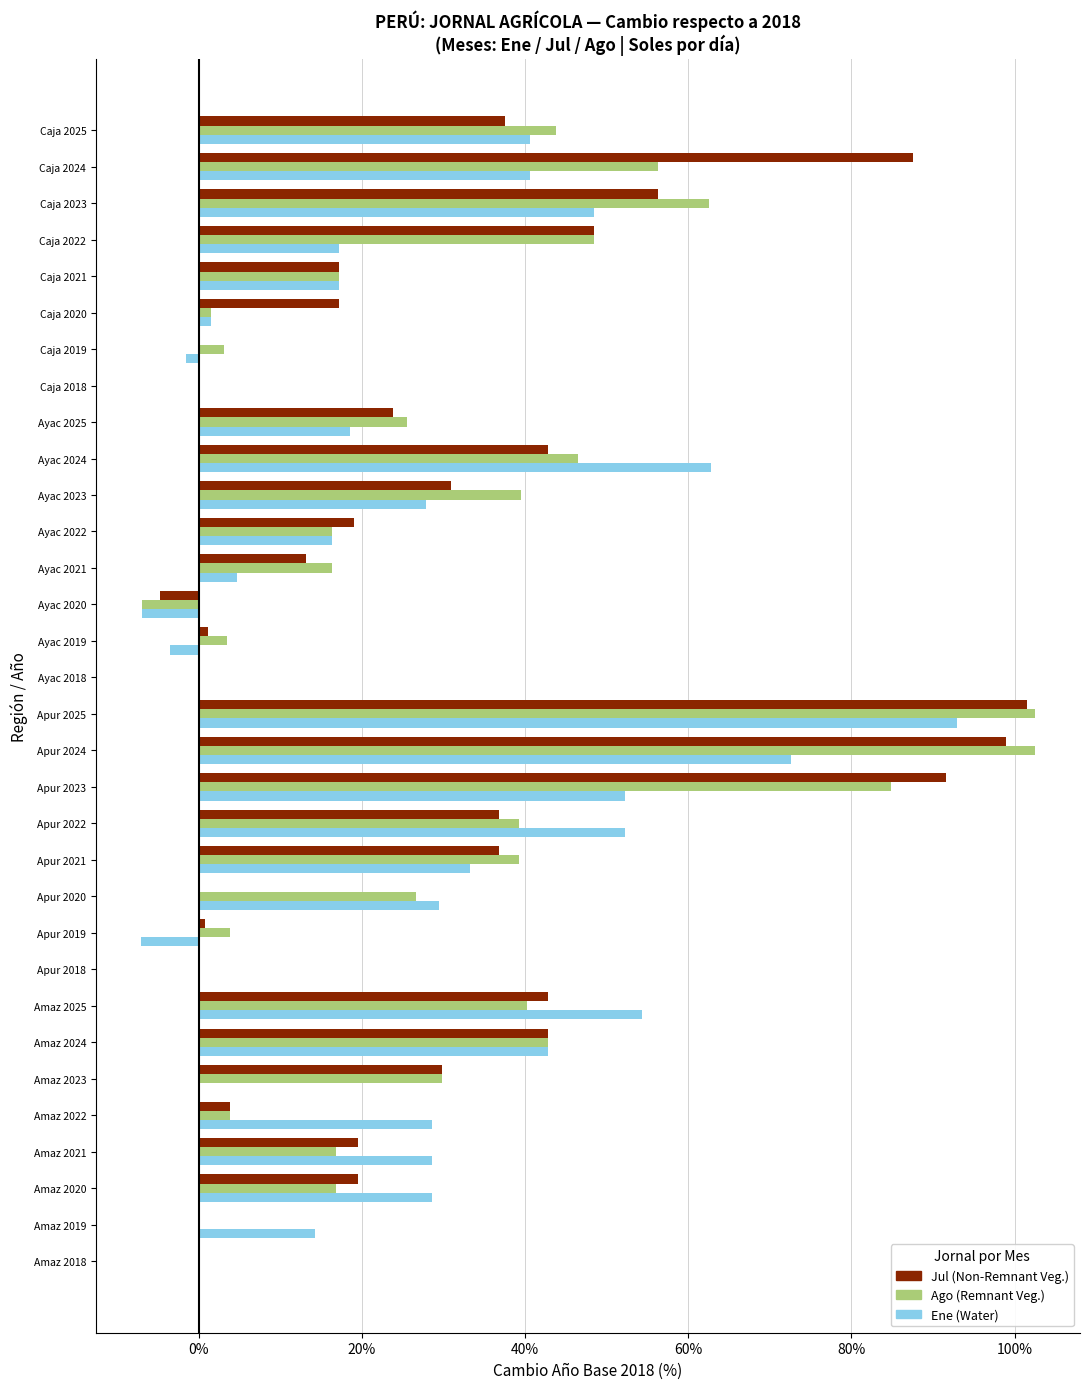

True or false: Ene (Water) has a value of 104.8 at Ayac 2024.

False